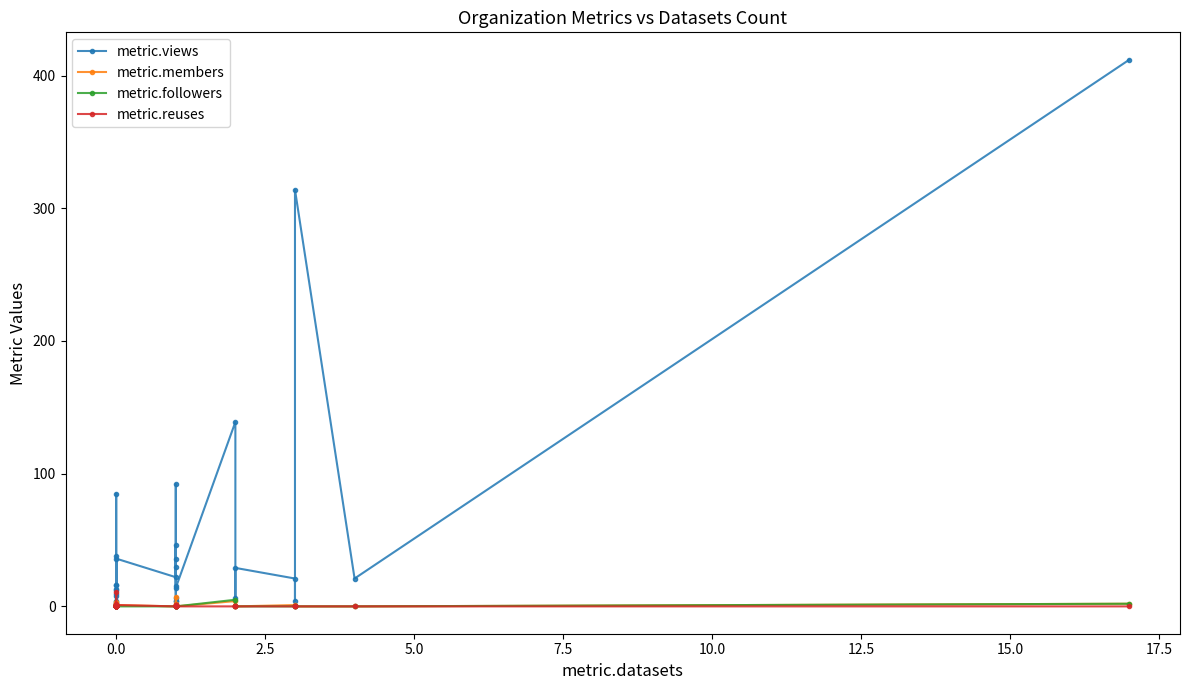

Is it true that metric.reuses equals 0 at 0.0?

True